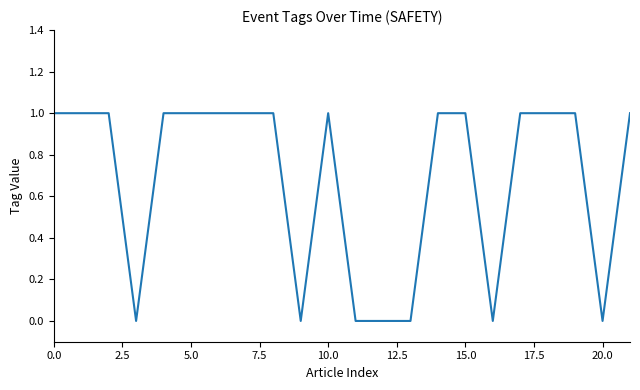

Does the chart have visible grid lines?

No